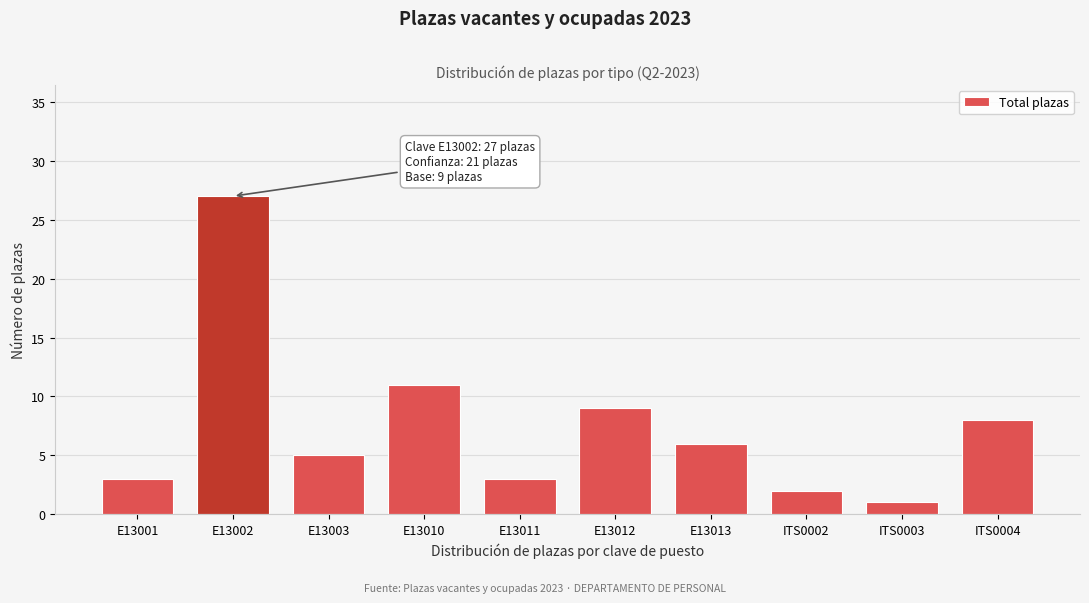

Reading right to left, what are all the values shown in this chart?

8	1	2	6	9	3	11	5	27	3